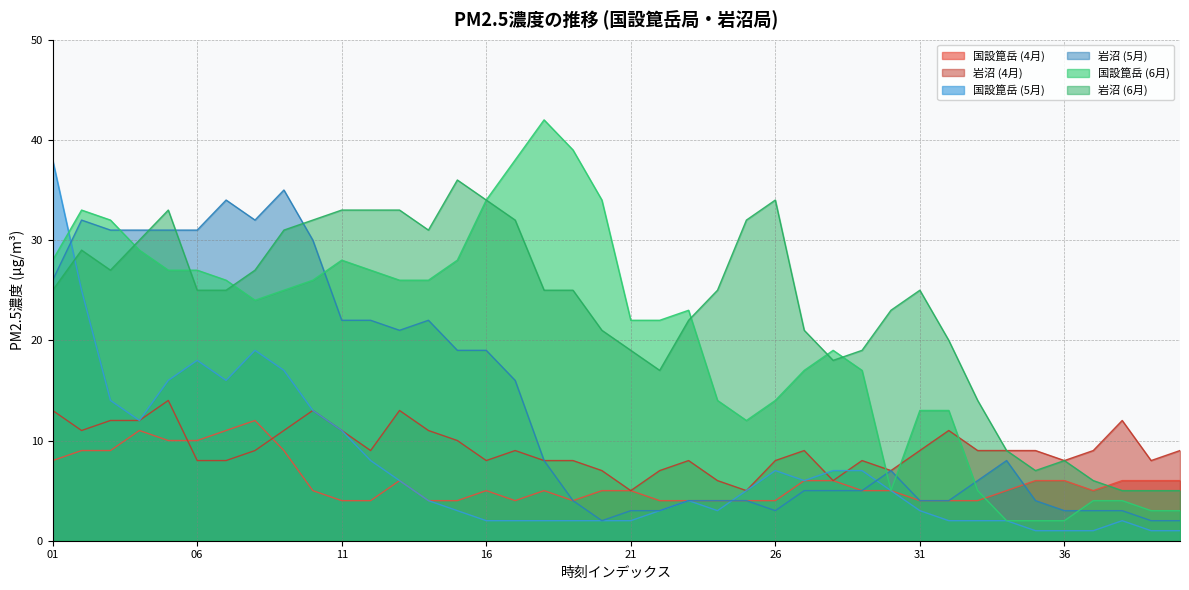

How many interior local peaks does the 岩沼 (5月) series have?

6